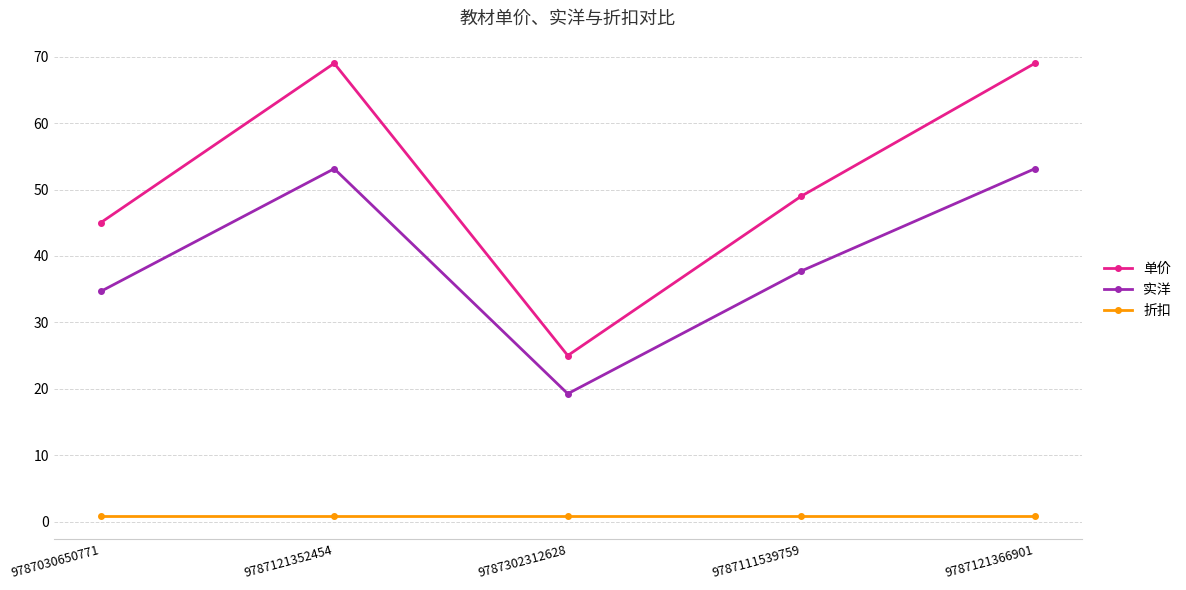

What is the sum of all 折扣 values?

3.9